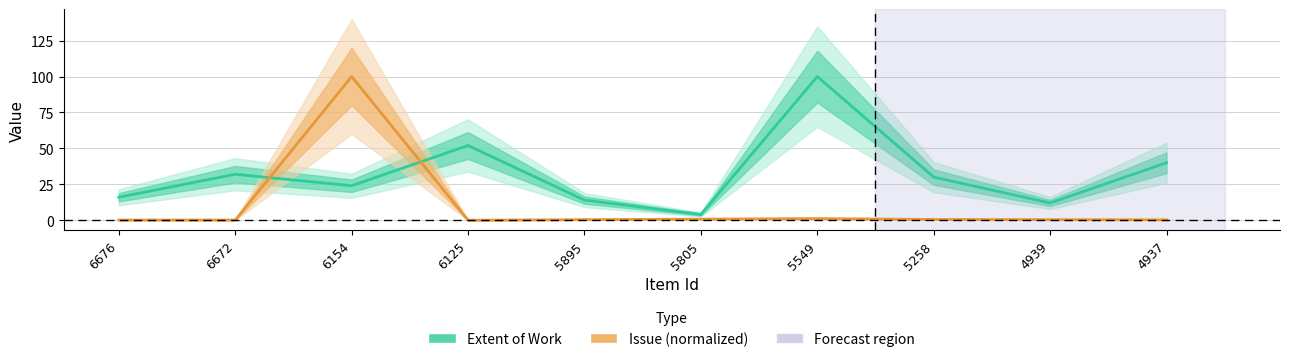

How many times do Issue and Extent of Work cross each other?

2